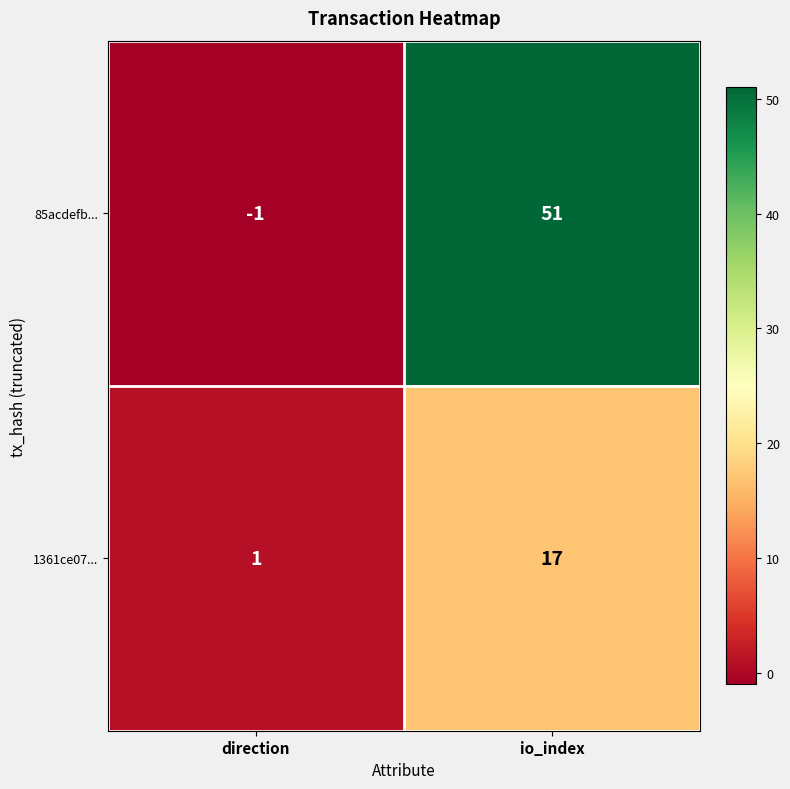

Which series changed the most between direction and io_index?

85acdefb...